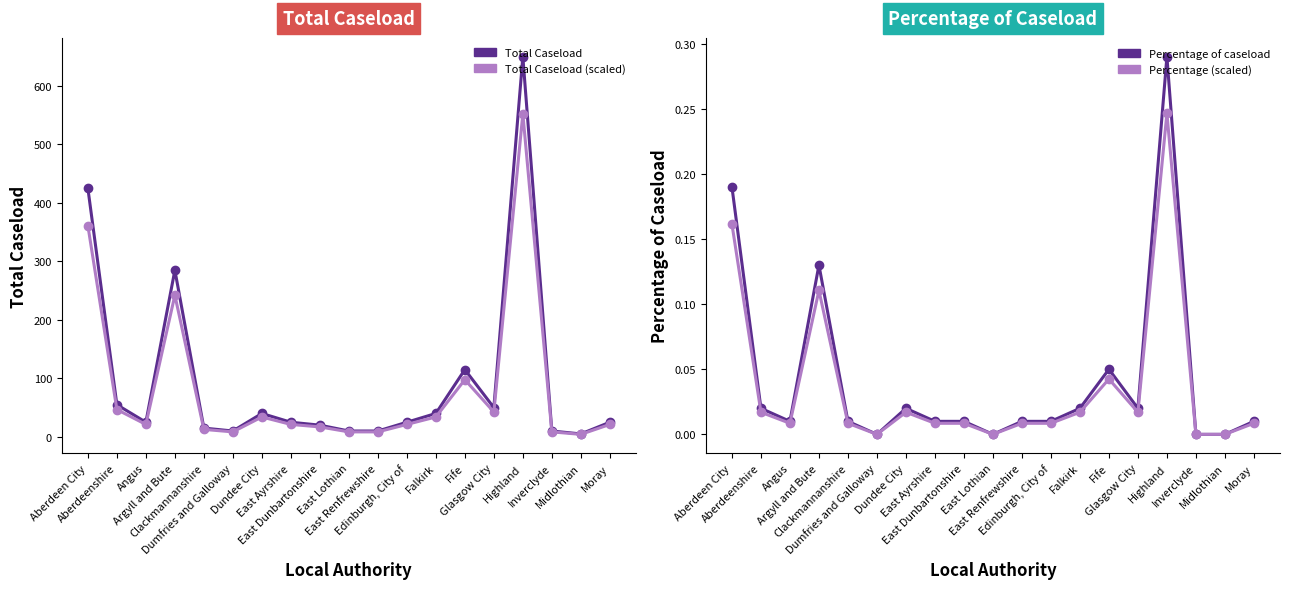

What is the difference between the highest and lowest values at Aberdeenshire?

55.0